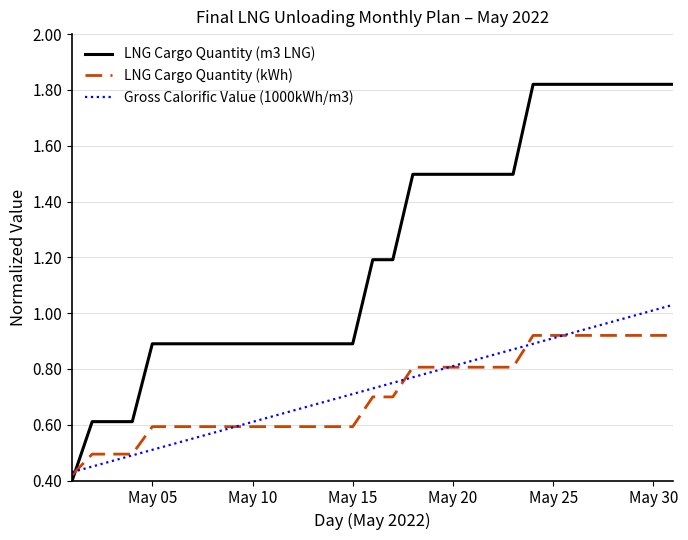

Which series ends up on top after the final intersection of LNG Cargo Quantity (m3 LNG) and Gross Calorific Value (1000kWh/m3)?

LNG Cargo Quantity (m3 LNG)